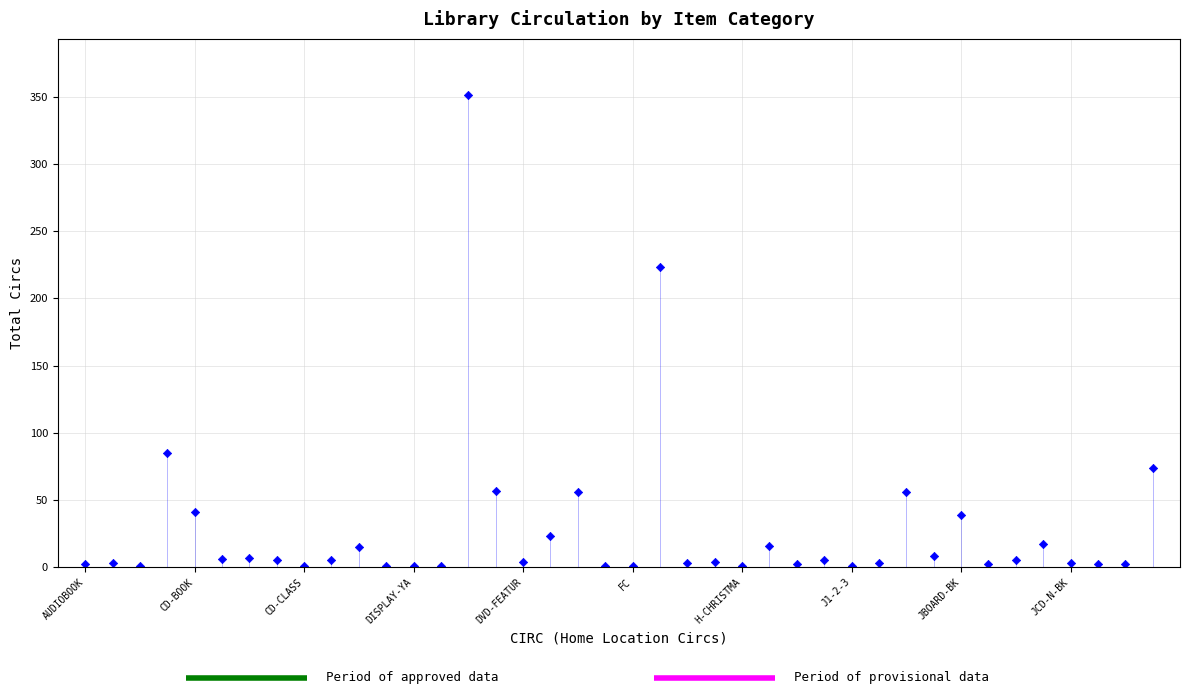

What Y value in the scatter plot is closest to 176?

223